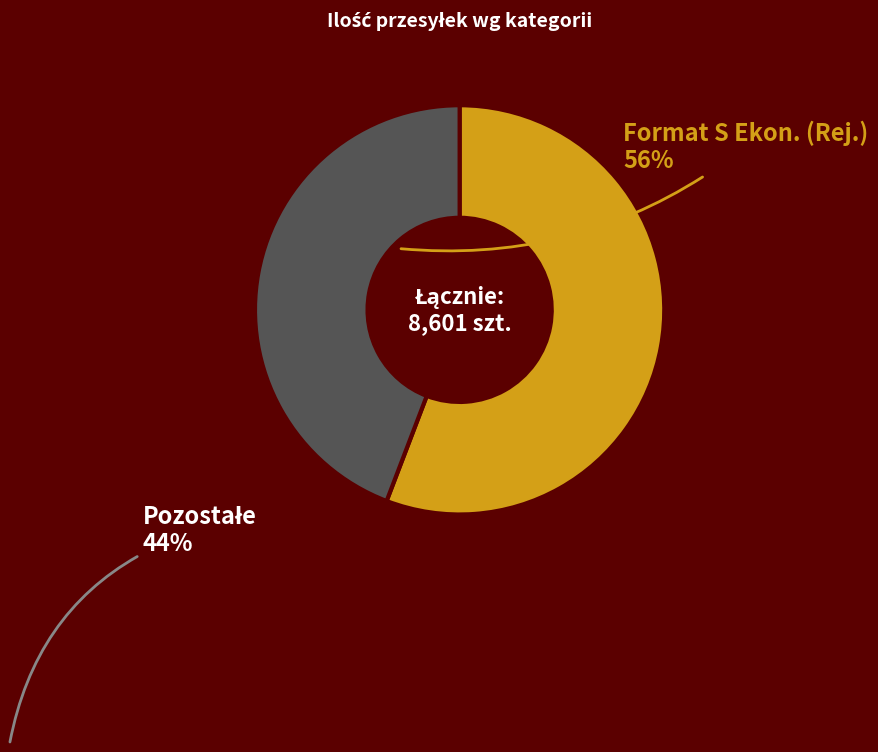

Is there a majority slice in this chart?

Yes